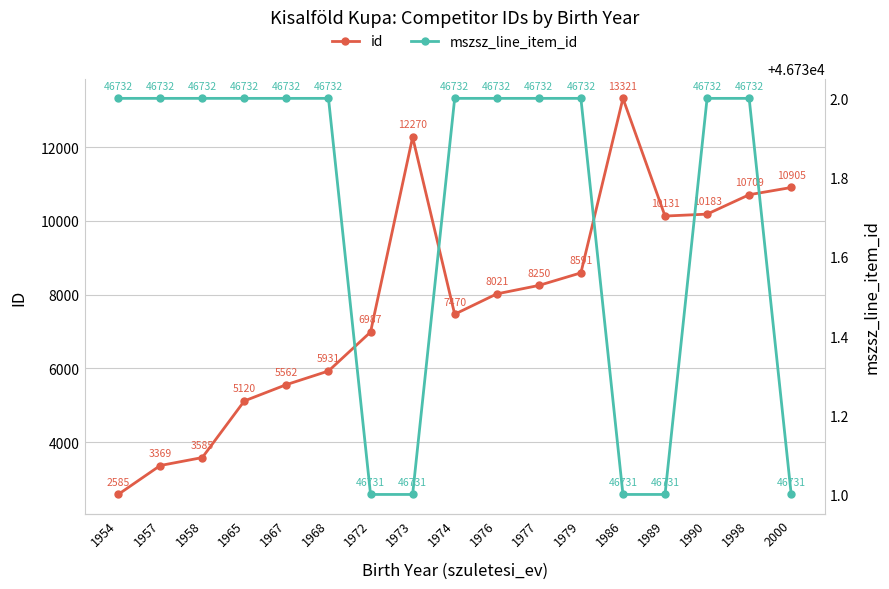

True or false: mszsz_line_item_id has more than 0 interior local peaks.

False